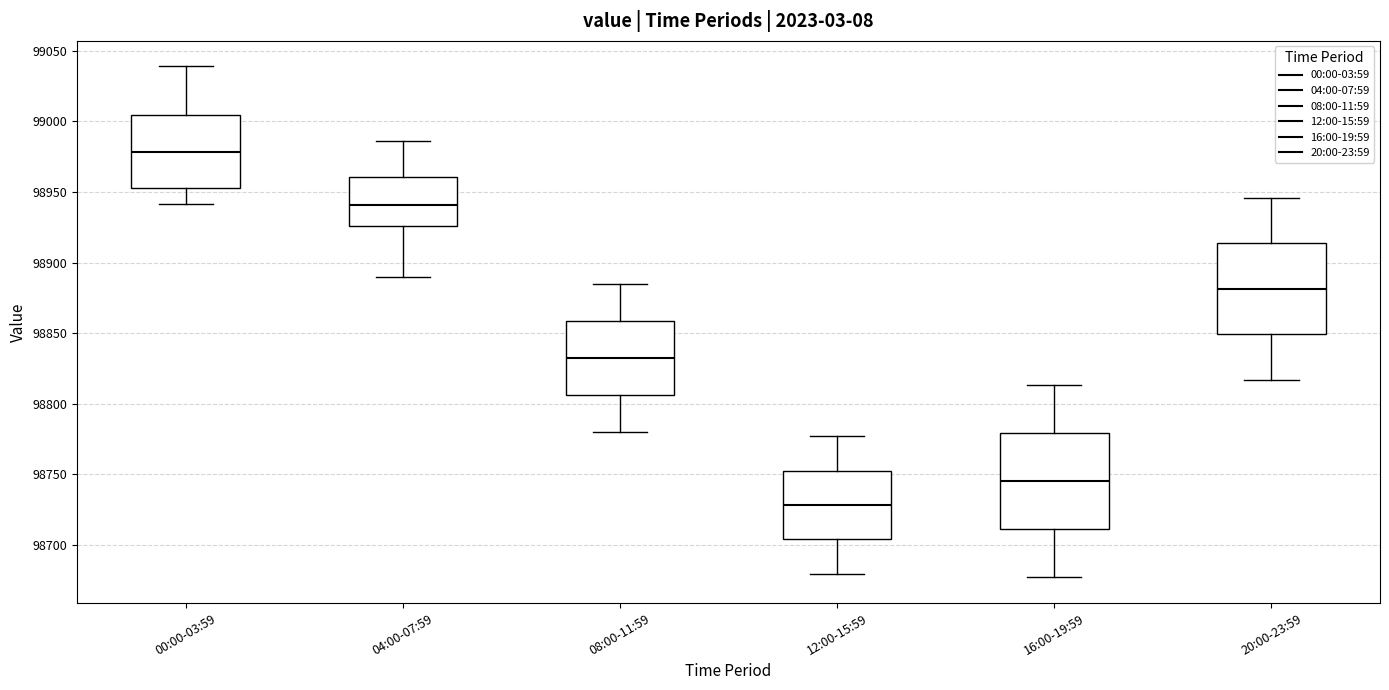

Which box's median line is the lowest?

12:00-15:59